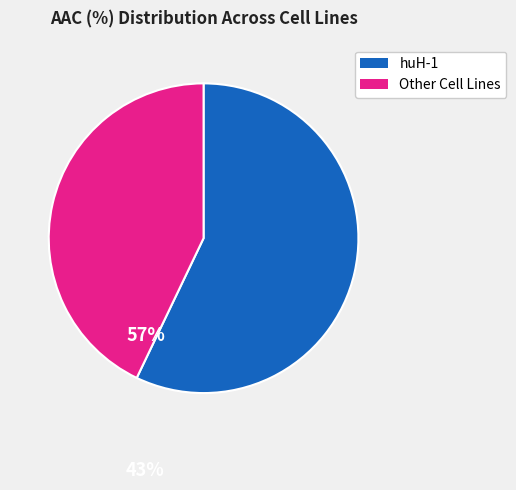

Rank the categories by value from highest to lowest.

huH-1, Other Cell Lines